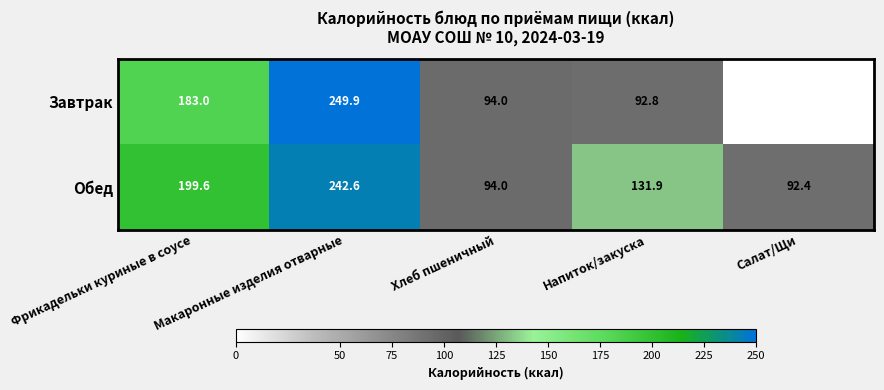

At which label does Обед reach its minimum?

Салат/Щи